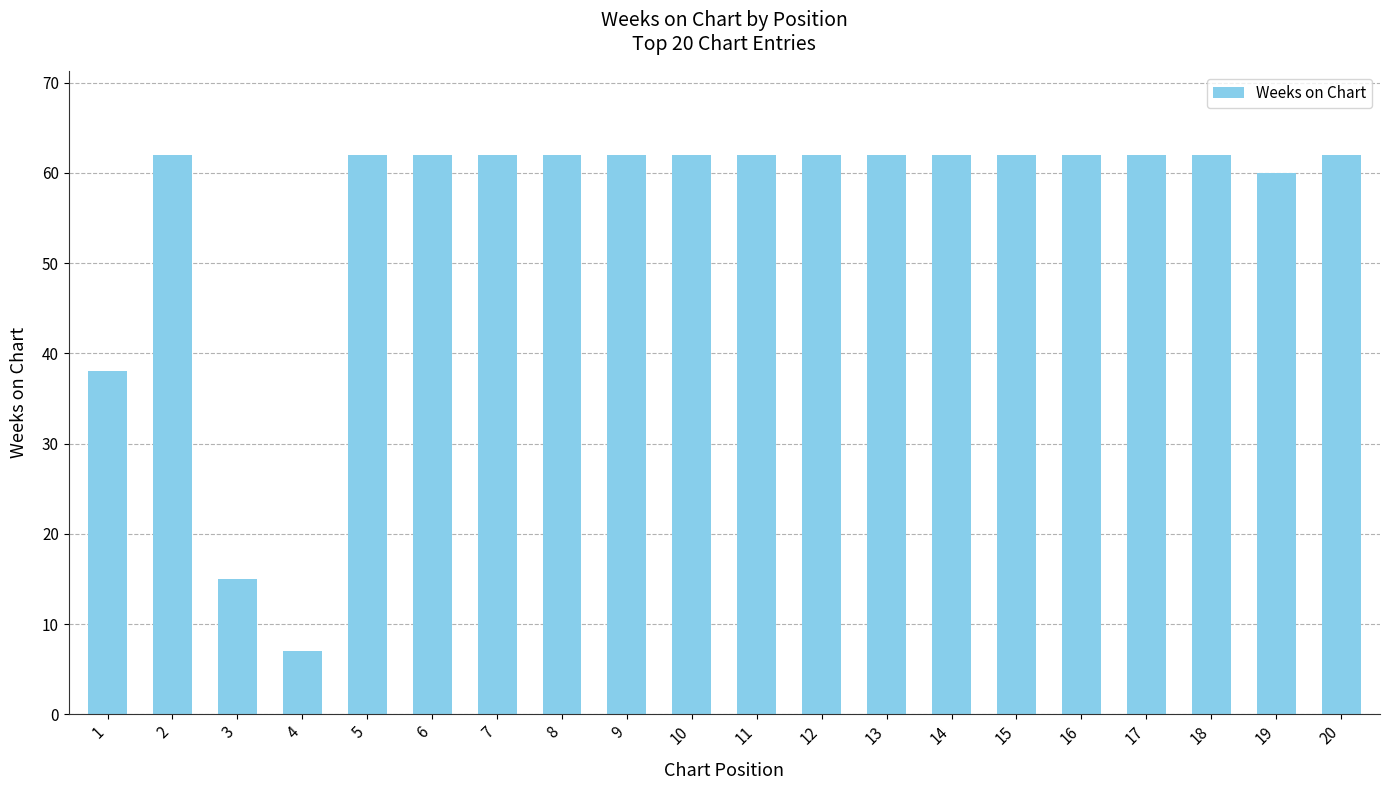

What is the difference between the maximum and minimum values?

55